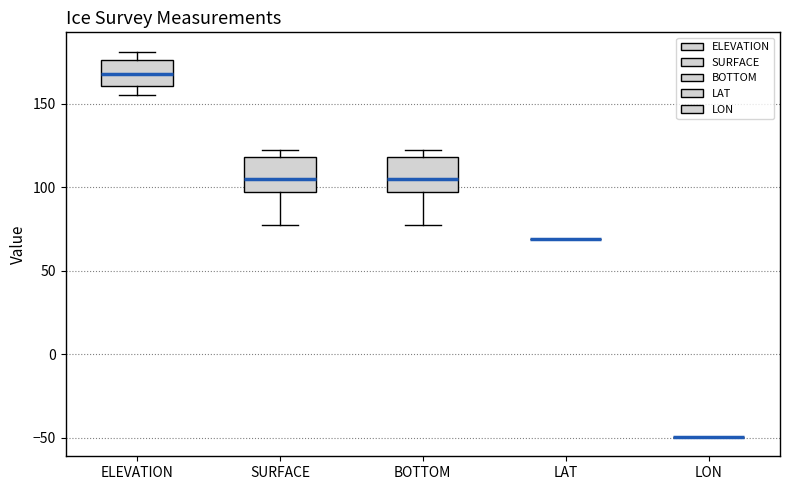

Where is the lower edge of the box for ELEVATION on the y-axis? The values are not printed on the chart, so give them approximately, as read against the axis.

160